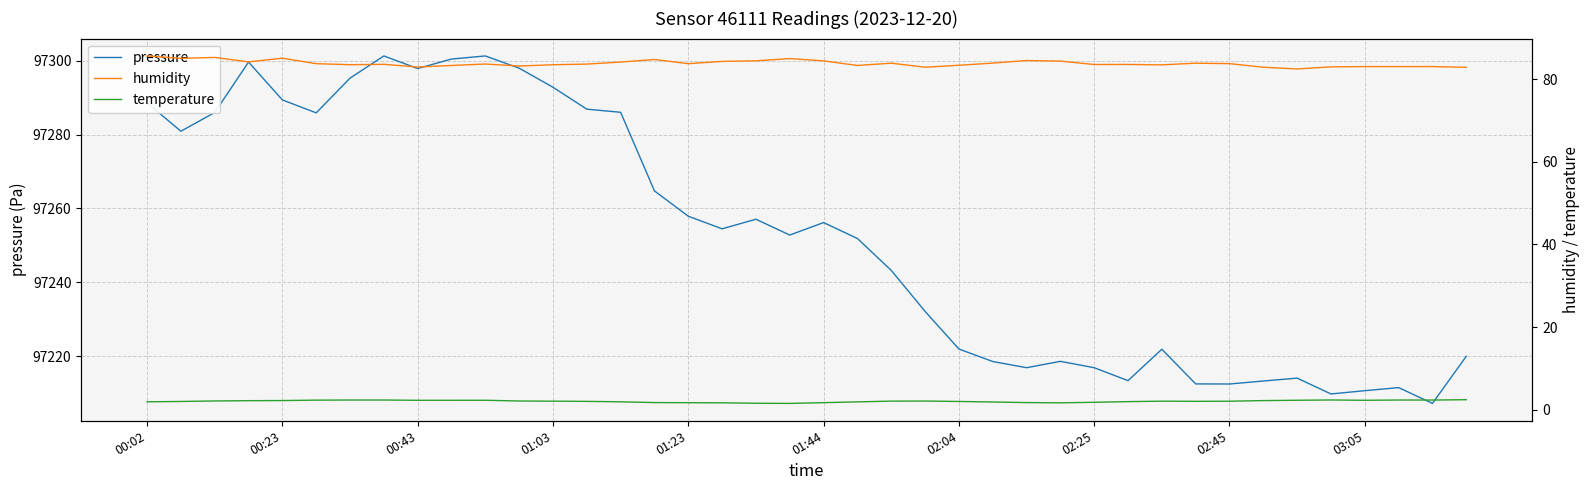

What is the value of the temperature point at the 28th from the left?

1.6